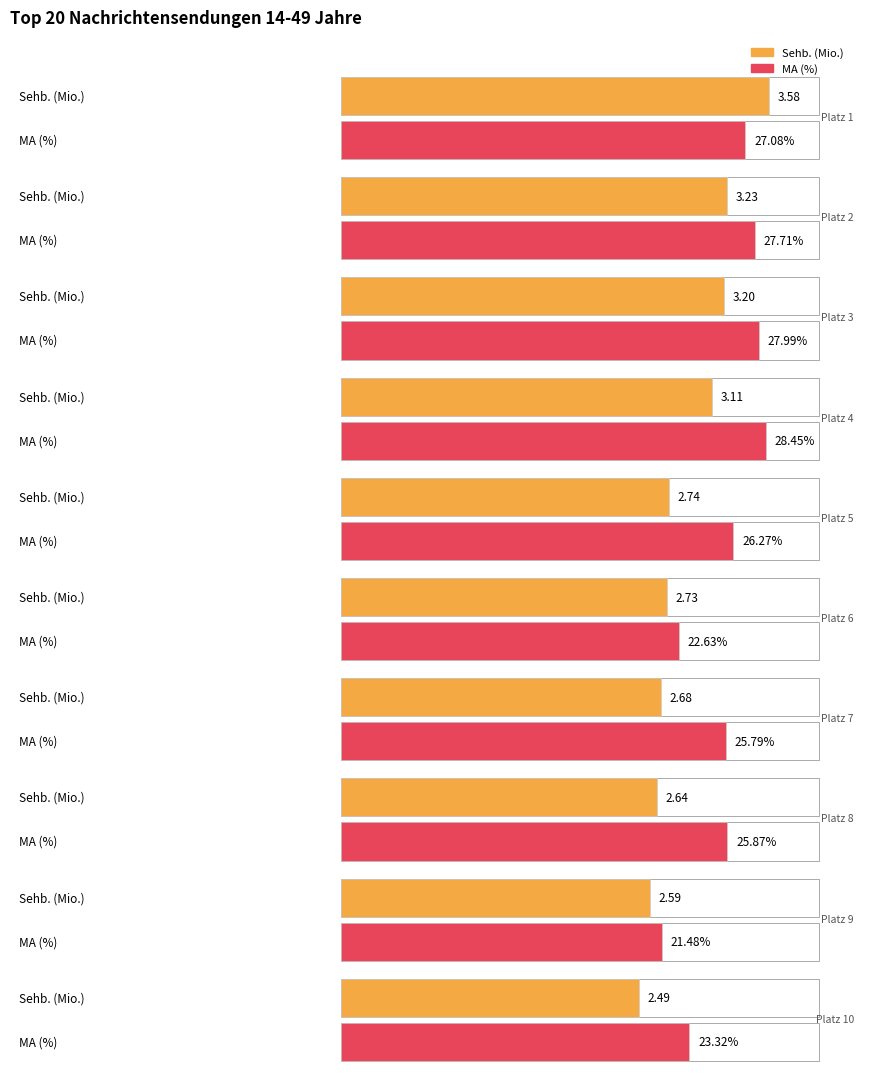

How many bars are there in each group?

2